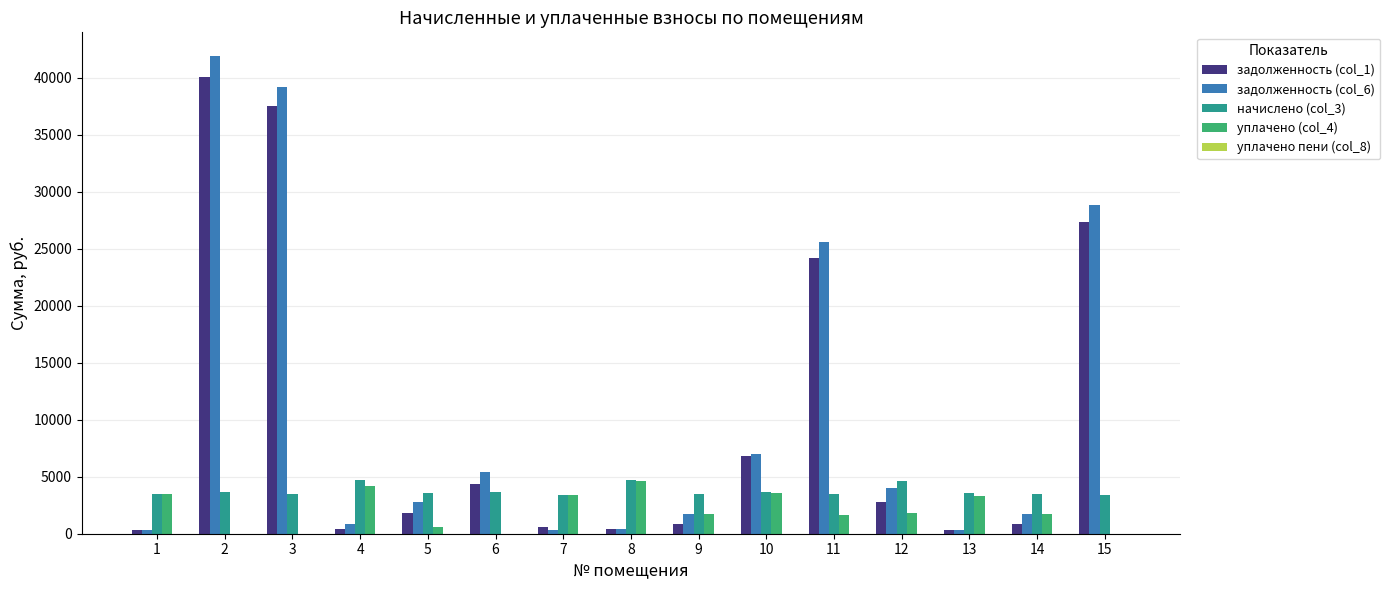

How many data points in уплачено (col_4) are above 1750?

8